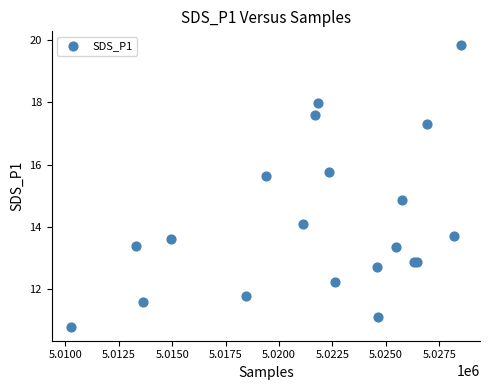

What Y value in the scatter plot is closest to 15?

14.9